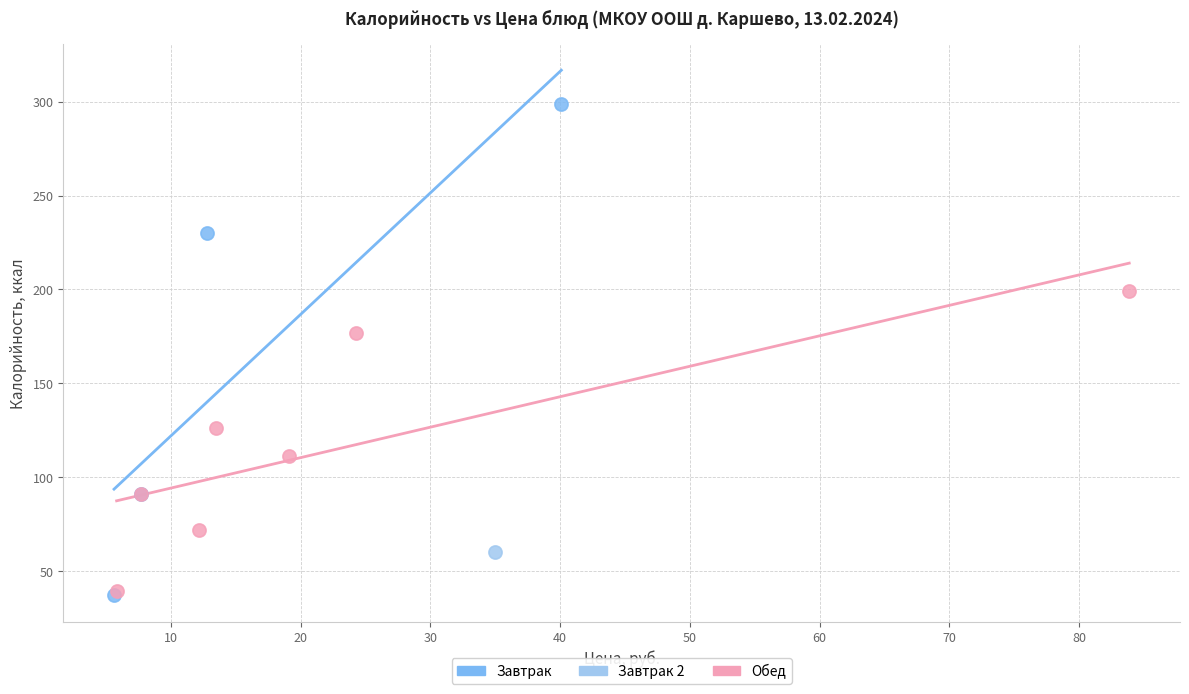

Which series reaches the minimum Y coordinate?

Завтрак